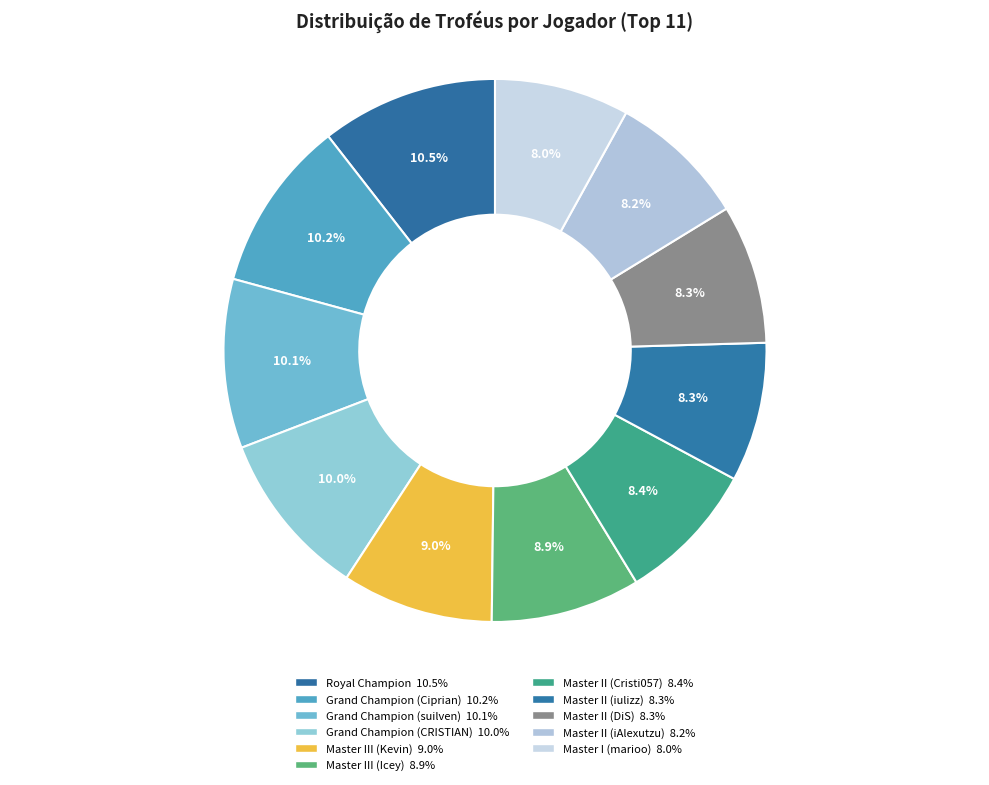

To the nearest percent, what is the difference between the Master I (marioo) and Grand Champion (suilven) slice percentages?

2%